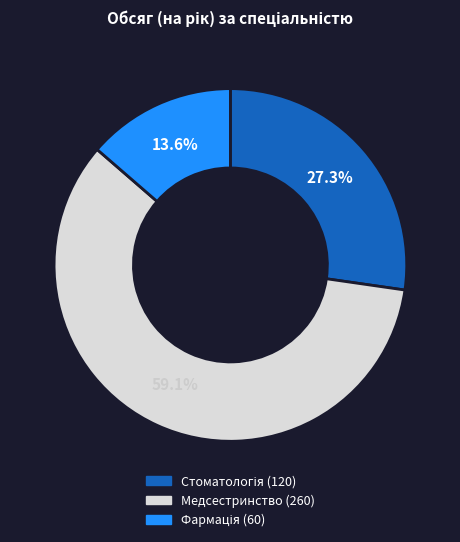

Is there a majority slice in this chart?

Yes